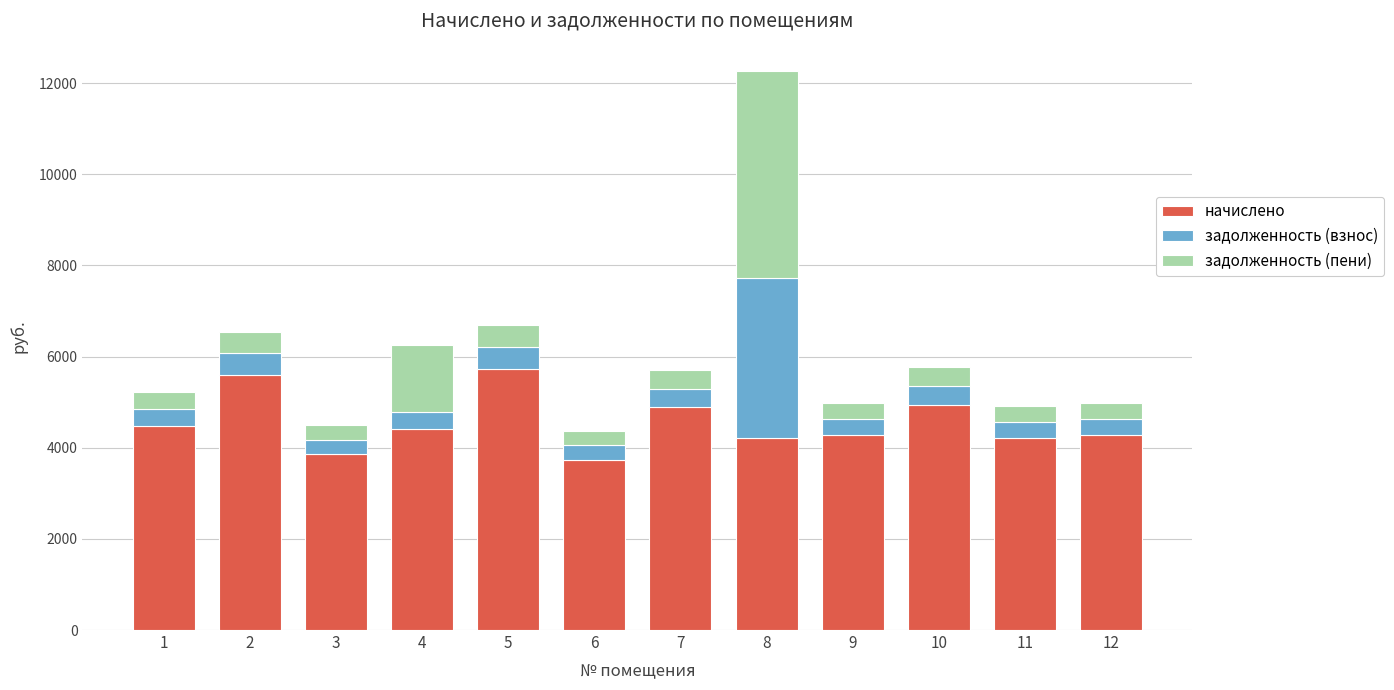

What is the total value across all series at 10?

5760.0